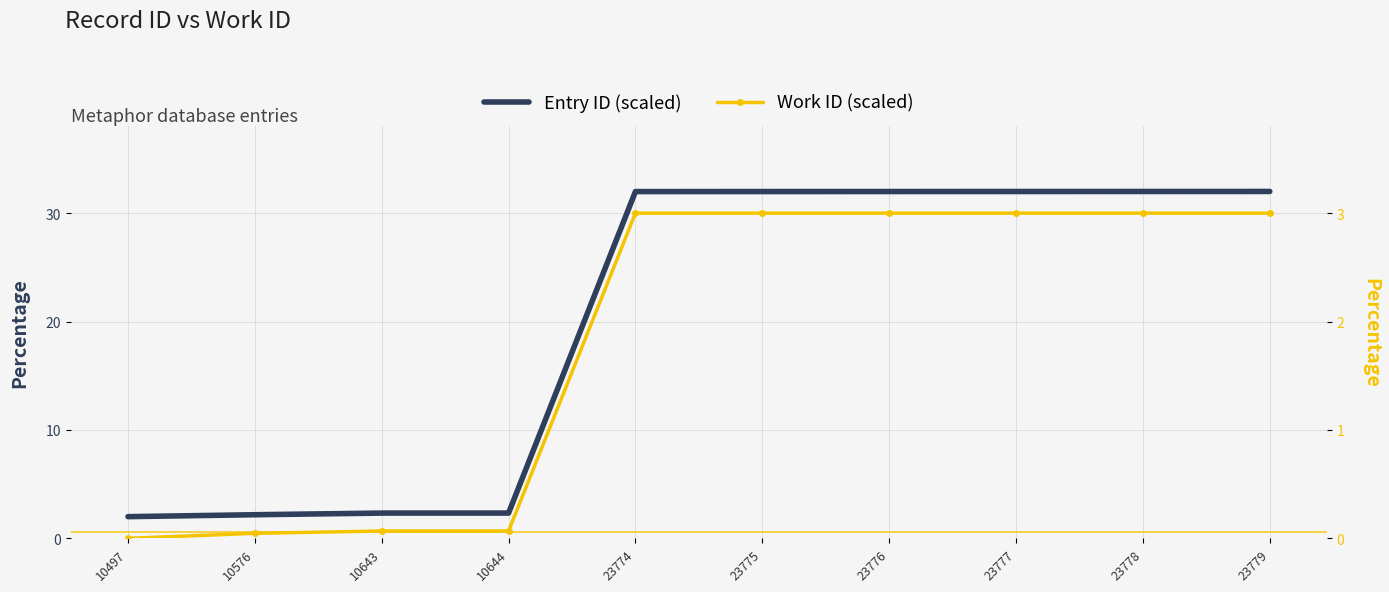

Reading left to right, list all the values displayed in this chart.

Entry ID (scaled): 2.0	2.2	2.3	2.3	32.0	32.0	32.0	32.0	32.0	32.0
Work ID (scaled): 0.0	0.0	0.1	0.1	3.0	3.0	3.0	3.0	3.0	3.0